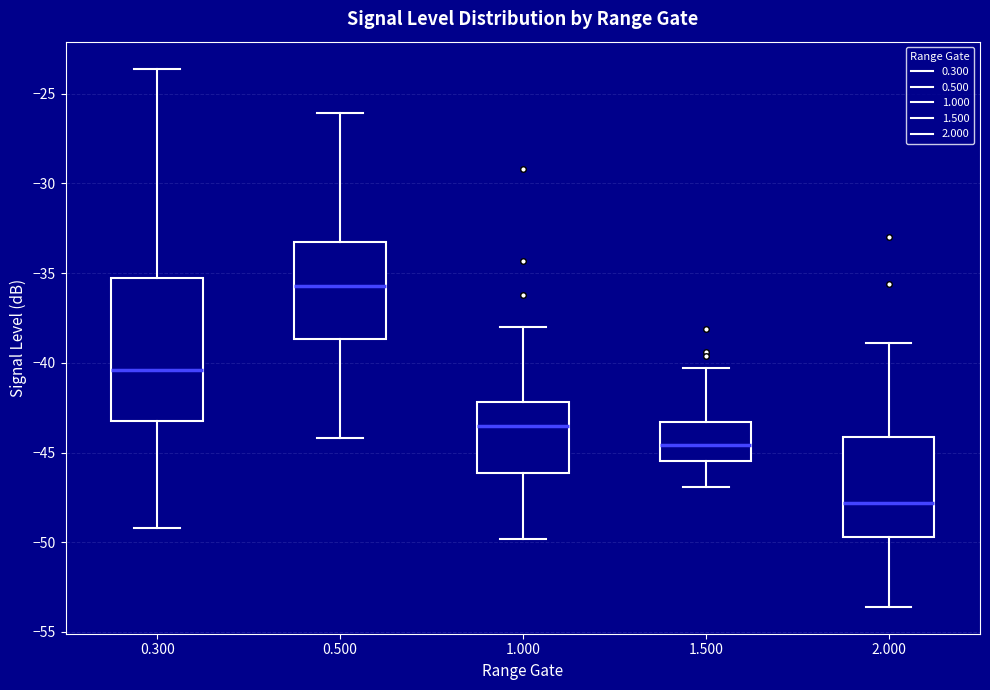

Which box has the lowest median line?

2.000